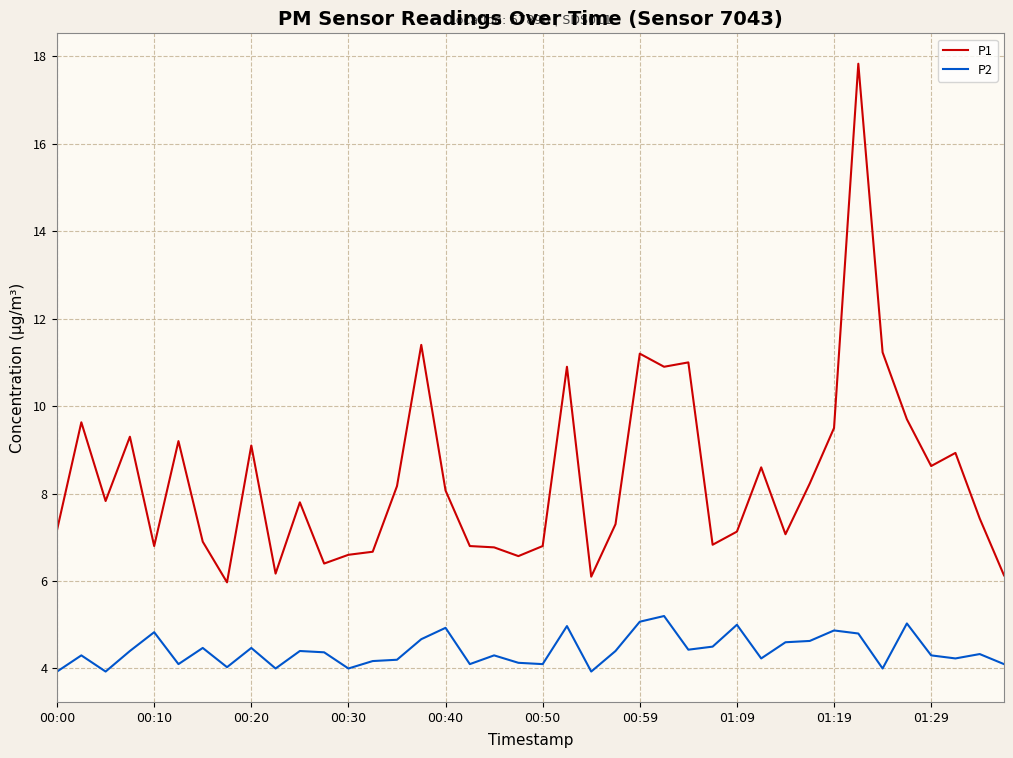

What is the maximum value shown in the chart?

17.8